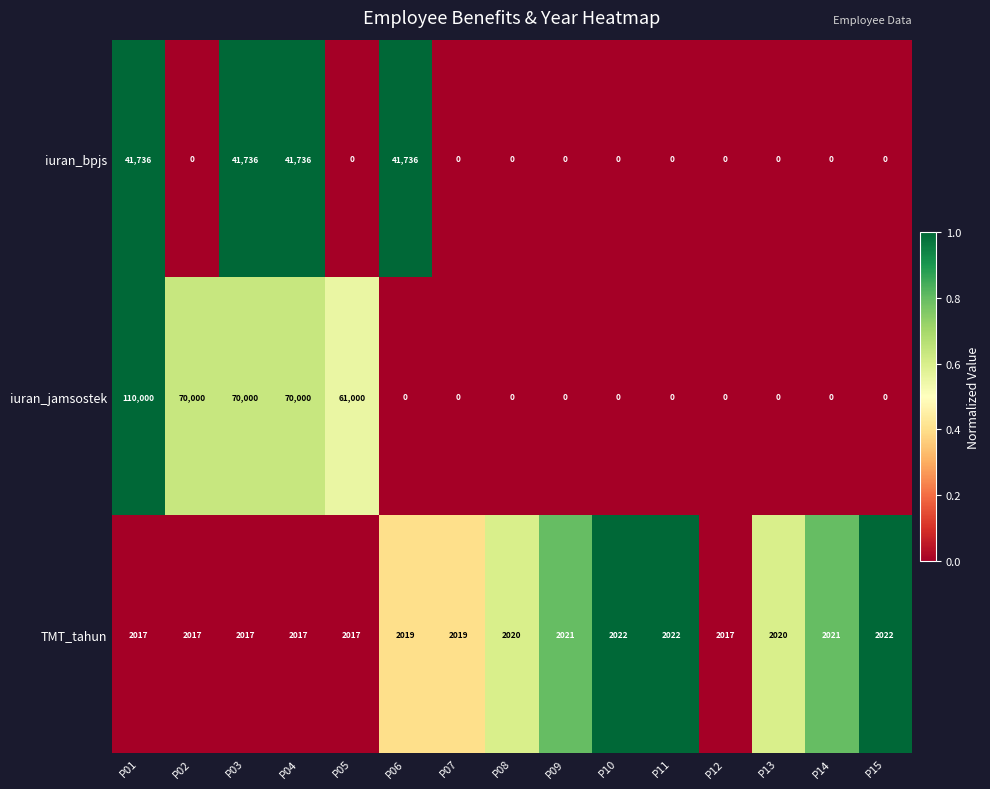

The value of TMT_tahun at P08 is 948. True or false?

False